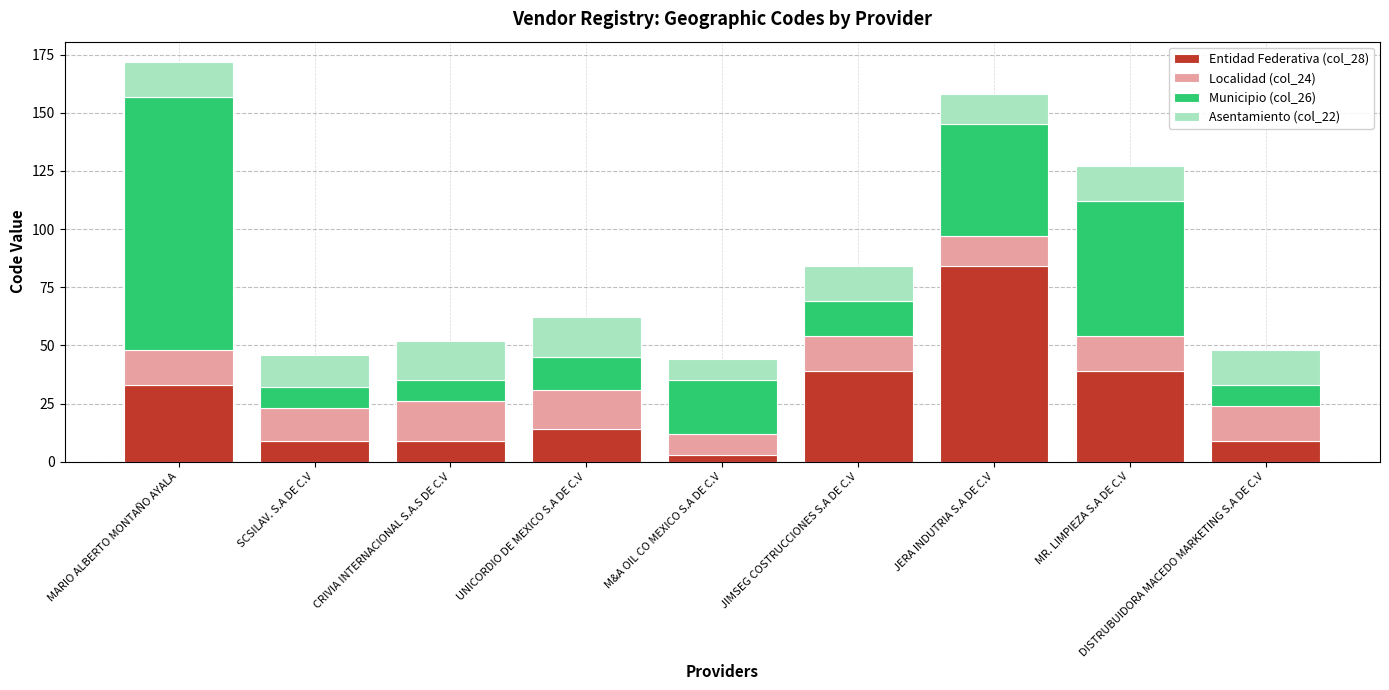

What is the difference between the second highest and second lowest values in the Entidad Federativa (col_28) series?

30